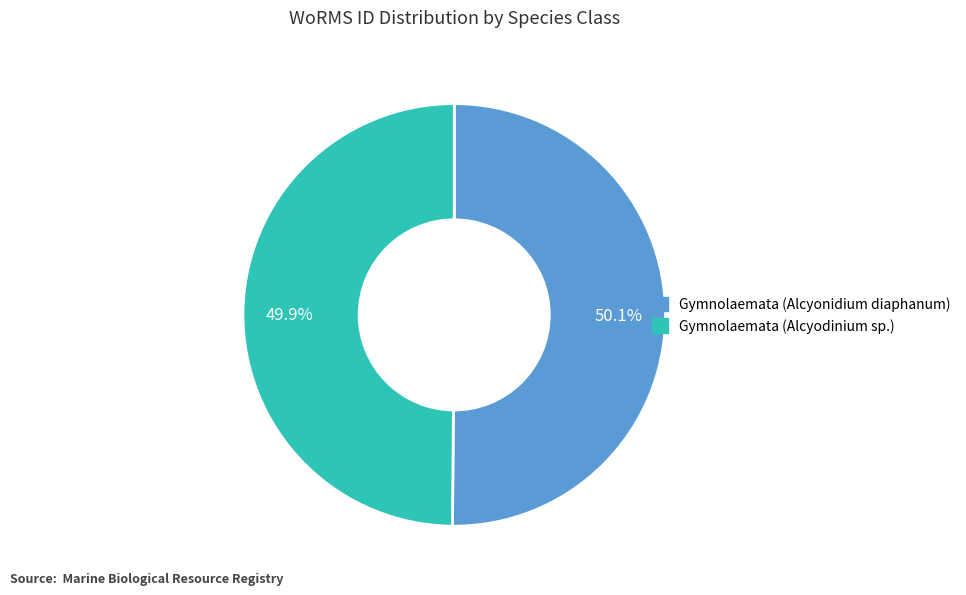

To the nearest percent, what is the average slice percentage?

50%